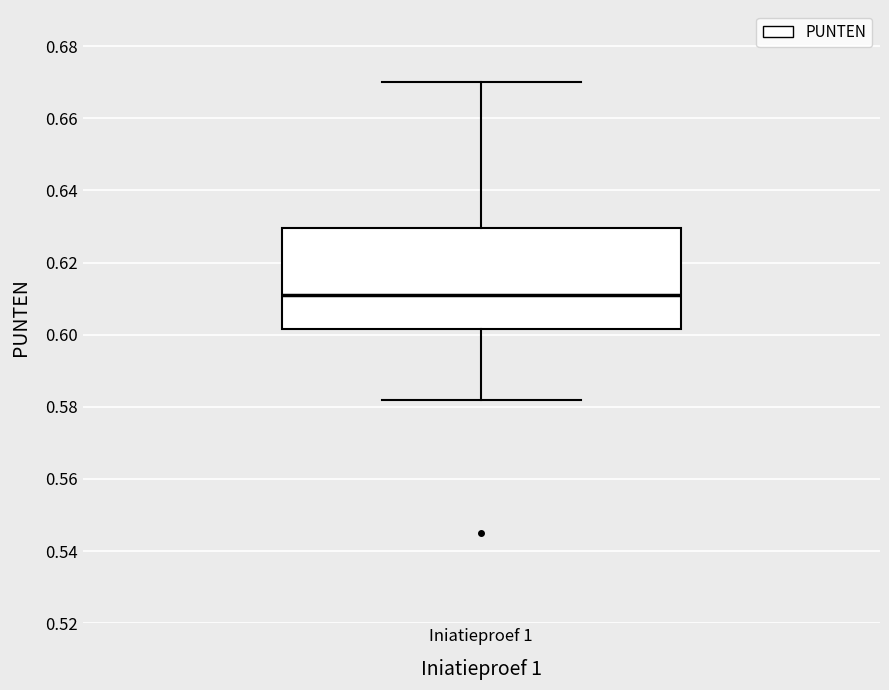

Transcribe this box plot: give where the median line is, the range the box spans, and where the two whiskers end, as read against the y-axis. The values are not printed on the chart, so give them approximately, as read against the axis.

median 0.612, box 0.602 to 0.630, whiskers 0.582 to 0.670